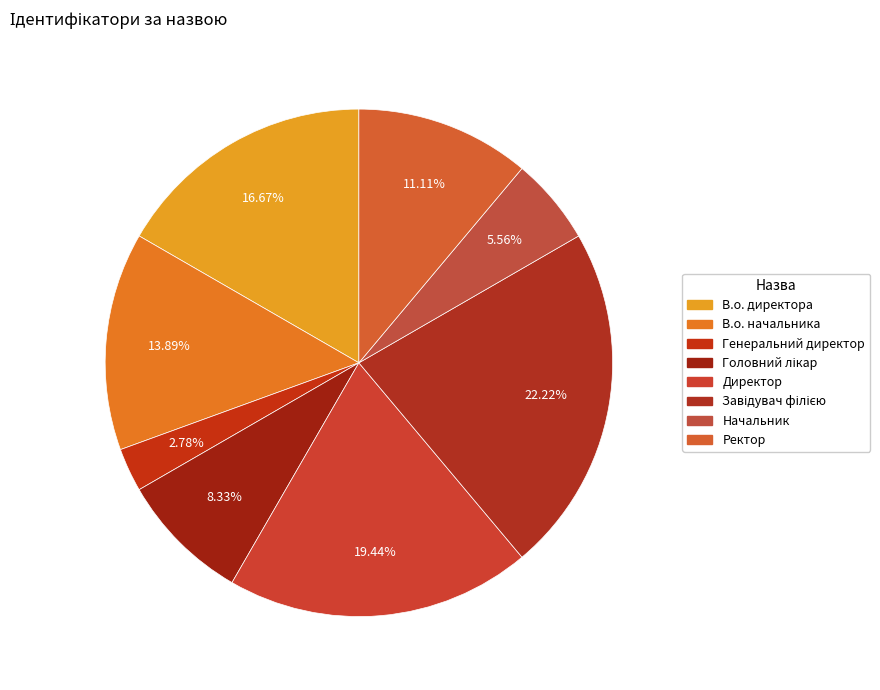

Do Завідувач філією and Головний лікар together represent more than half of the pie?

No